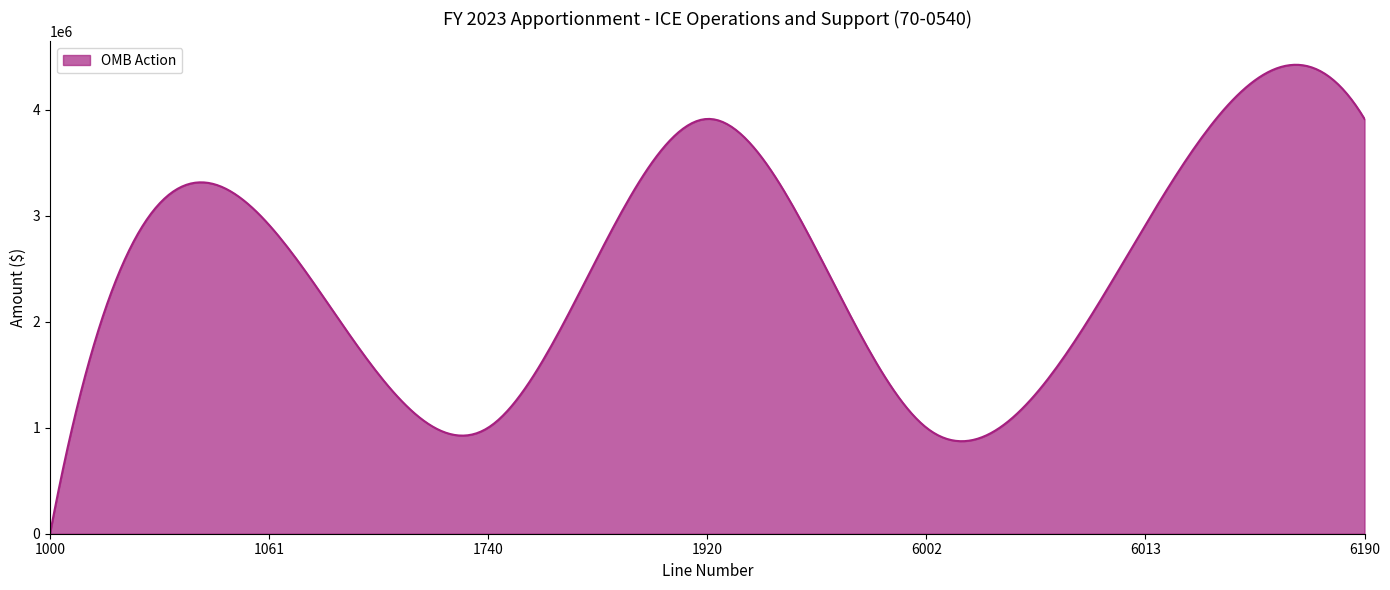

What is the greatest value displayed?

4421634.6